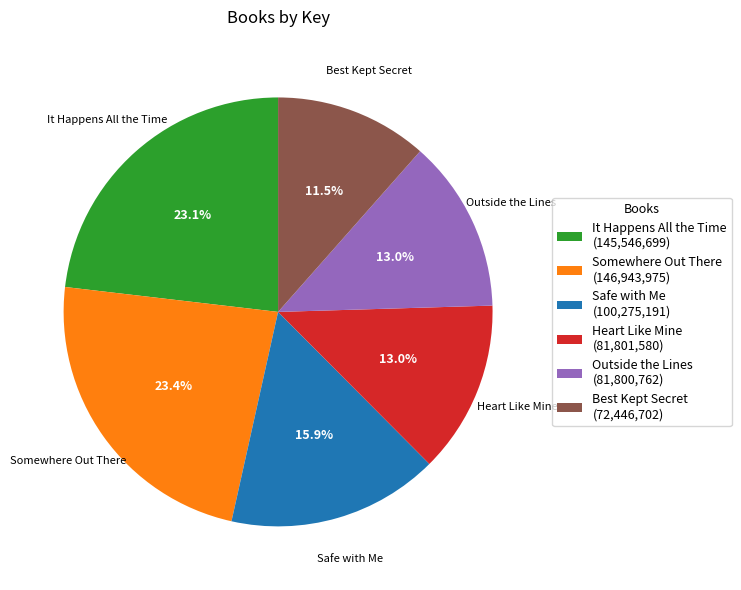

To the nearest percent, what percentage of the pie is Heart Like Mine?

13%